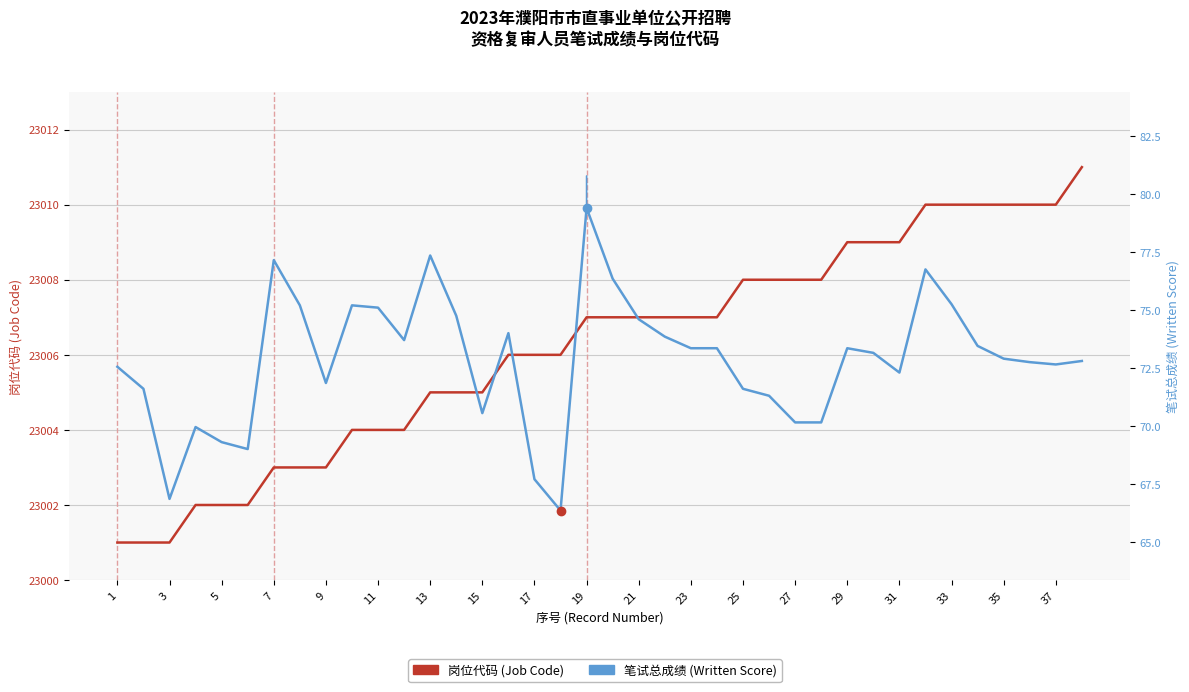

What is the difference between the second highest and second lowest values in the 笔试总成绩 (Written Score) series?

10.5